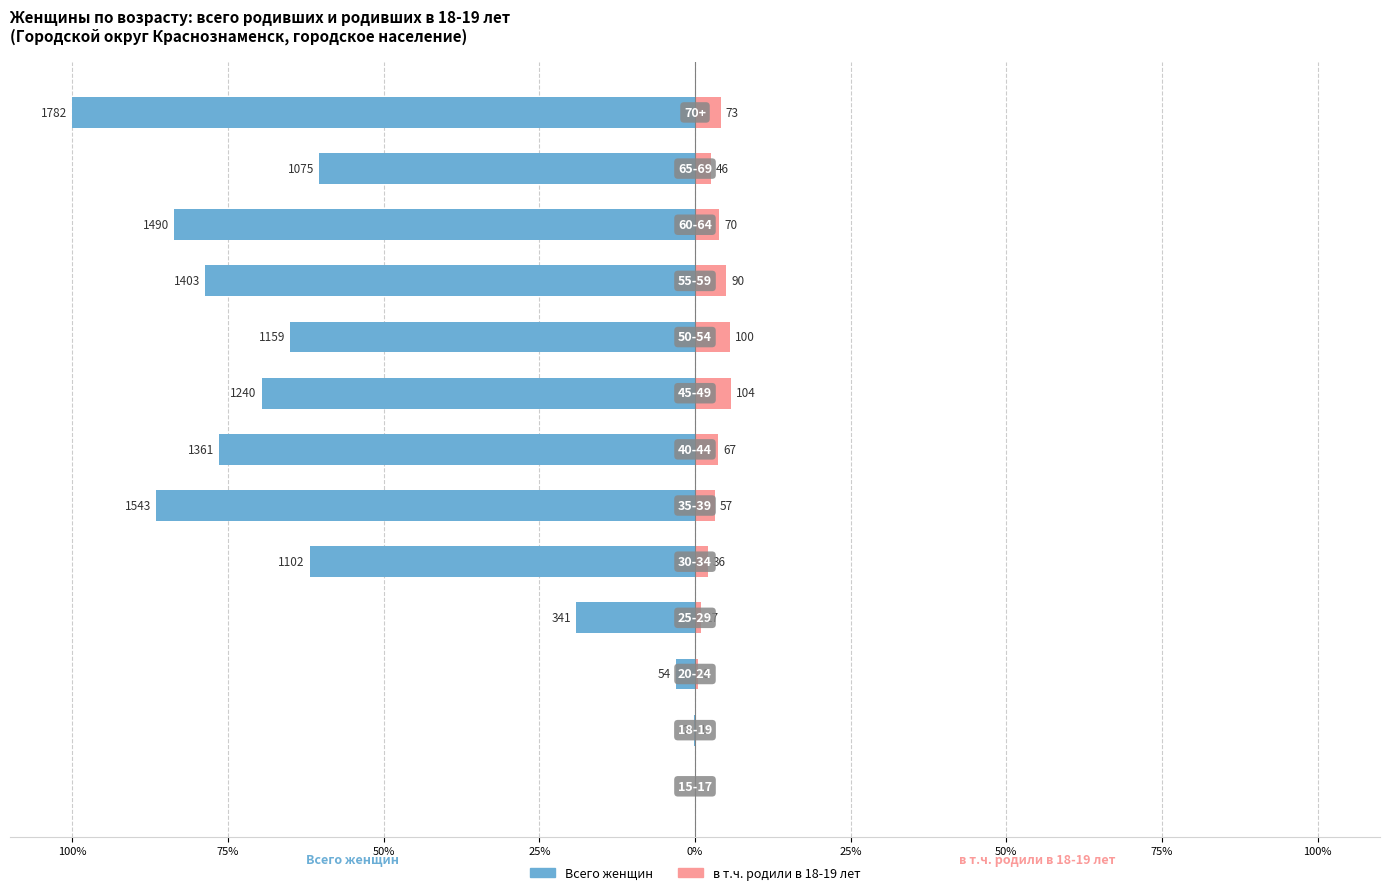

What is the label of the 5th bar from the right?

100%